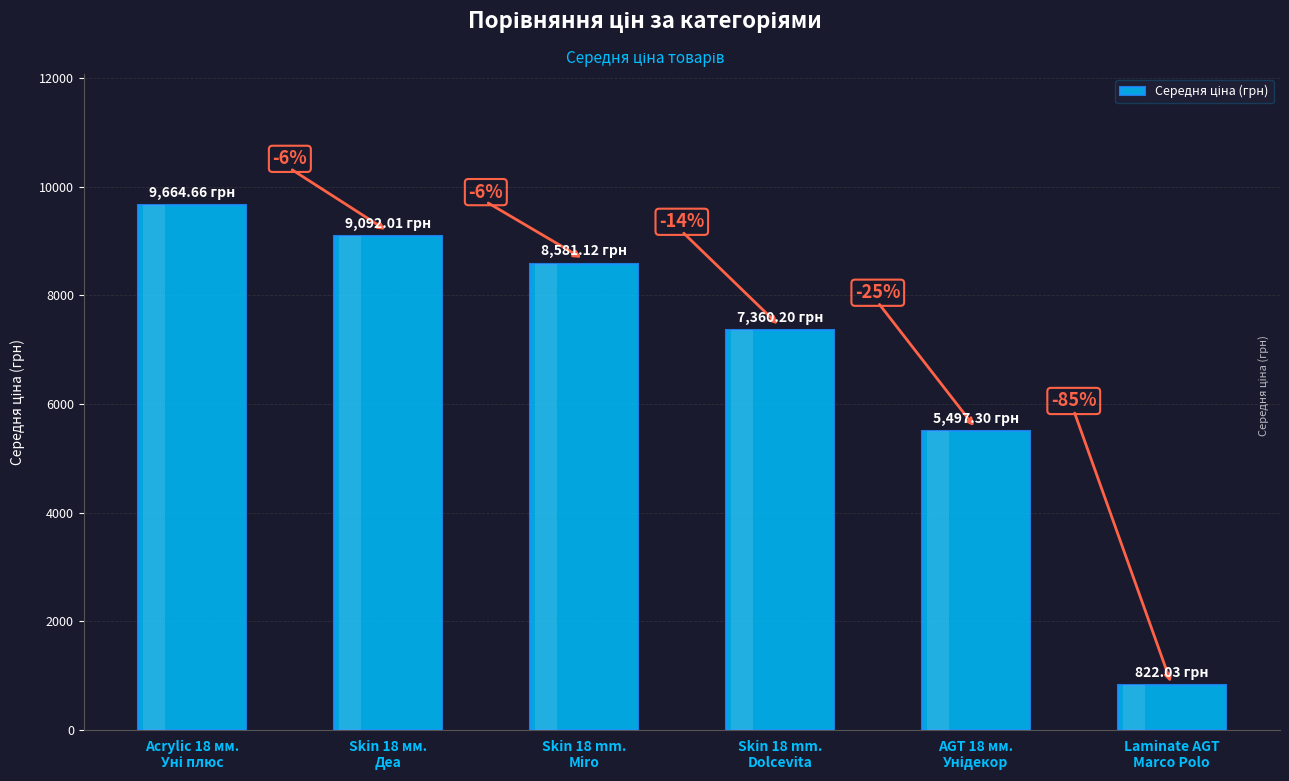

Reading right to left, extract all data points from this chart.

Laminate AGT
Marco Polo=822.0	AGT 18 мм.
Унідекор=5497.3	Skin 18 mm.
Dolcevita=7360.2	Skin 18 mm.
Miro=8581.1	Skin 18 мм.
Деа=9092.0	Acrylic 18 мм.
Уні плюс=9664.7